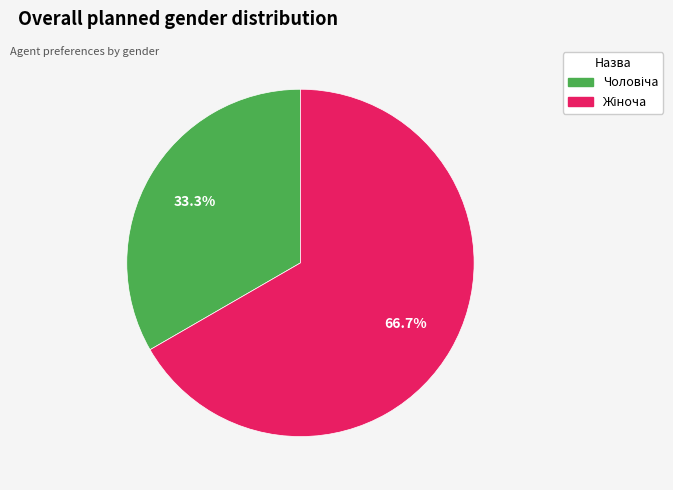

Is there any slice that represents more than half of the pie?

Yes